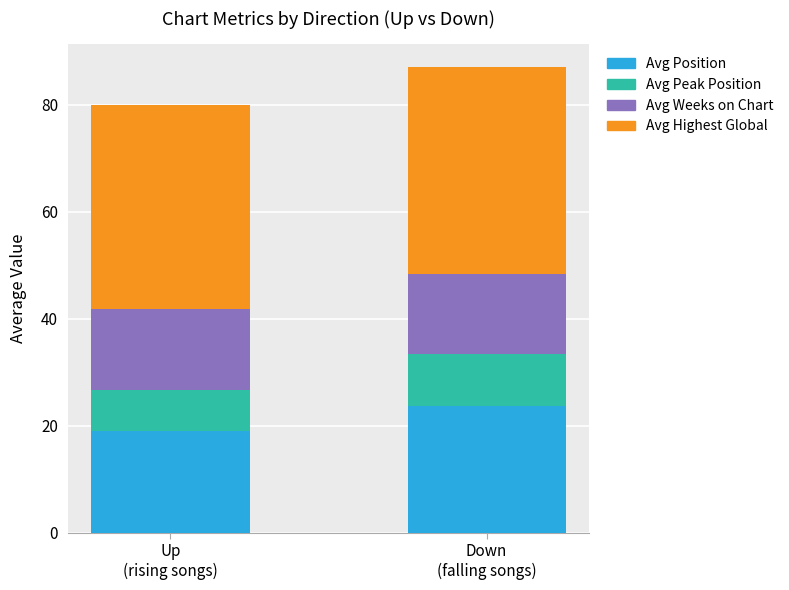

What is the average value of the Avg Position series?

21.3